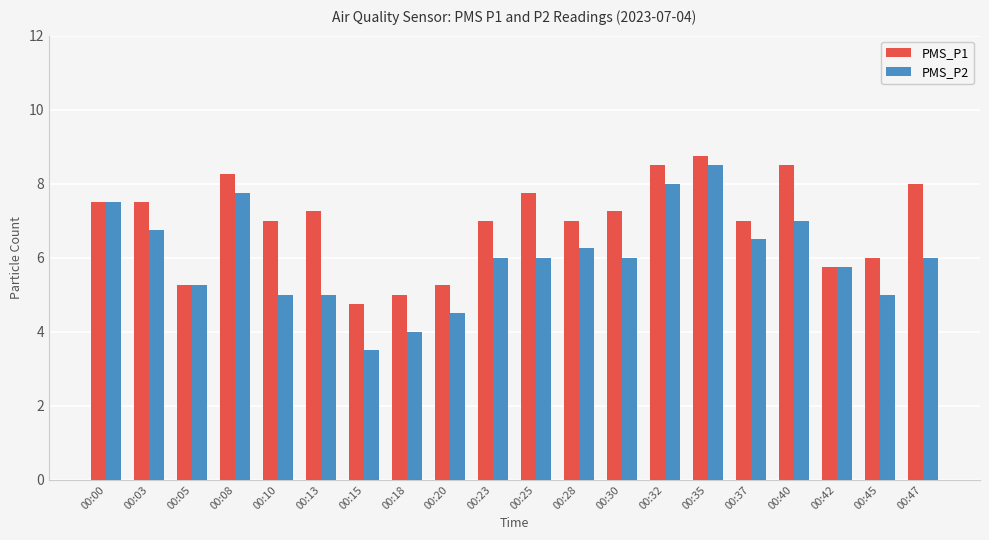

At which category does the chart reach its minimum across all series?

00:15